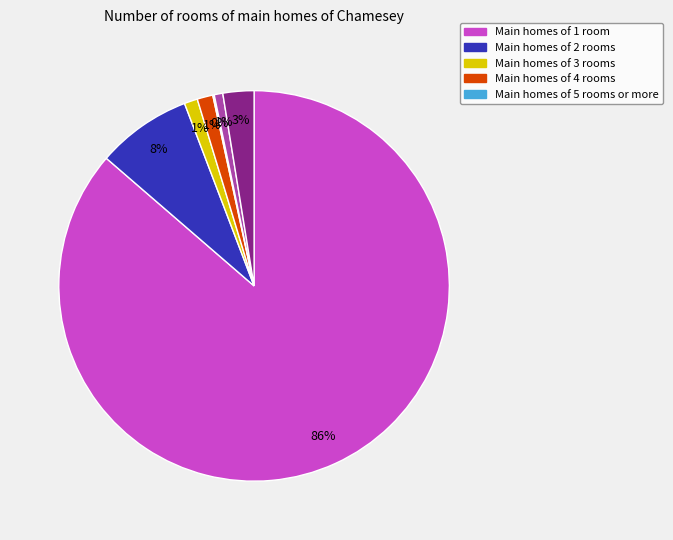

To the nearest percent, what is the difference between the largest and smallest slice percentages?

86%